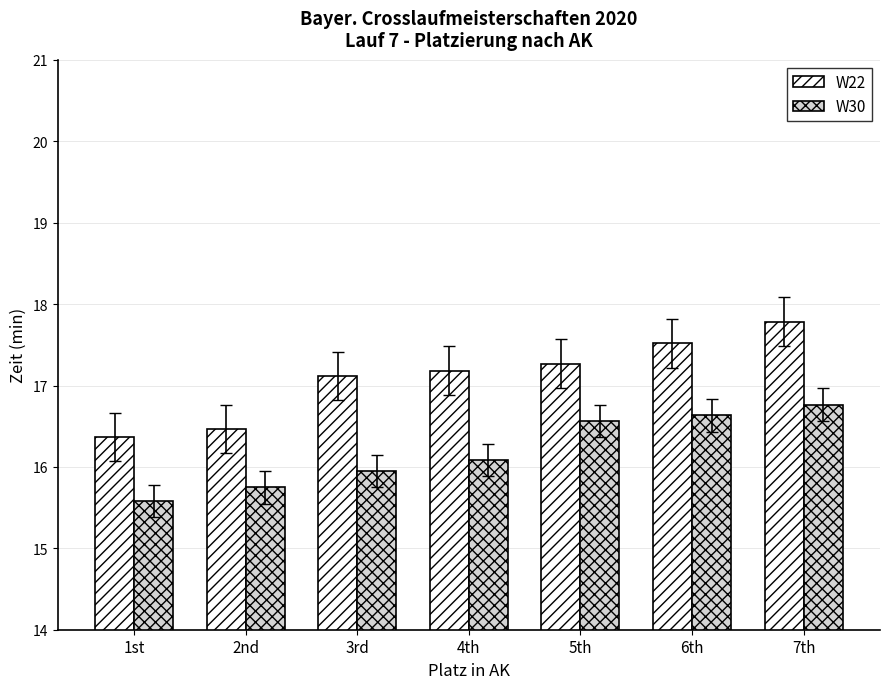

What position from the right is 5th?

3